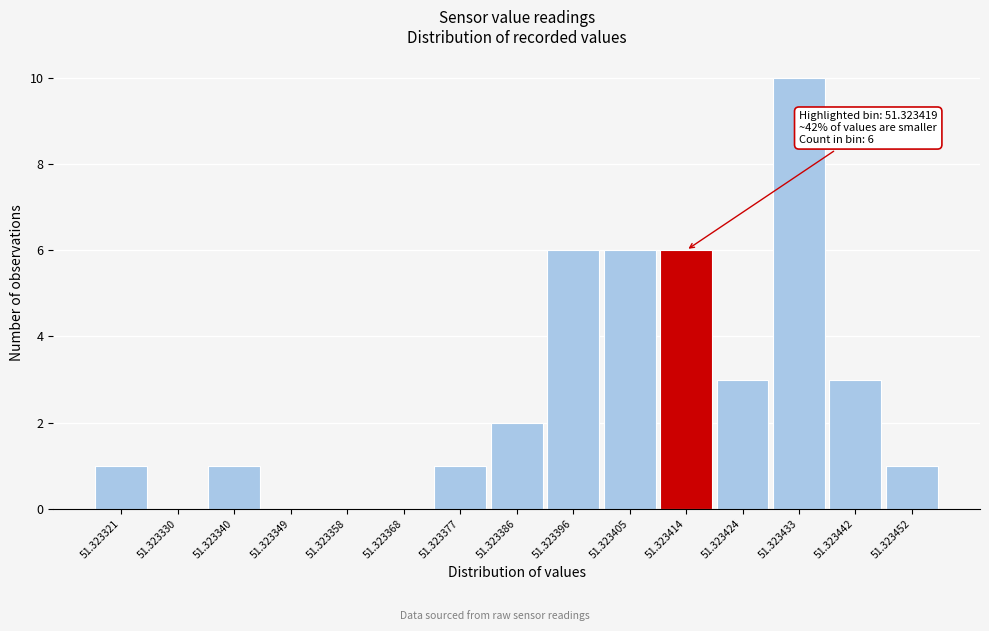

Reading left to right, what are all the values shown in this chart?

51.323321=1	51.323330=0	51.323340=1	51.323349=0	51.323358=0	51.323368=0	51.323377=1	51.323386=2	51.323396=6	51.323405=6	51.323414=6	51.323424=3	51.323433=10	51.323442=3	51.323452=1